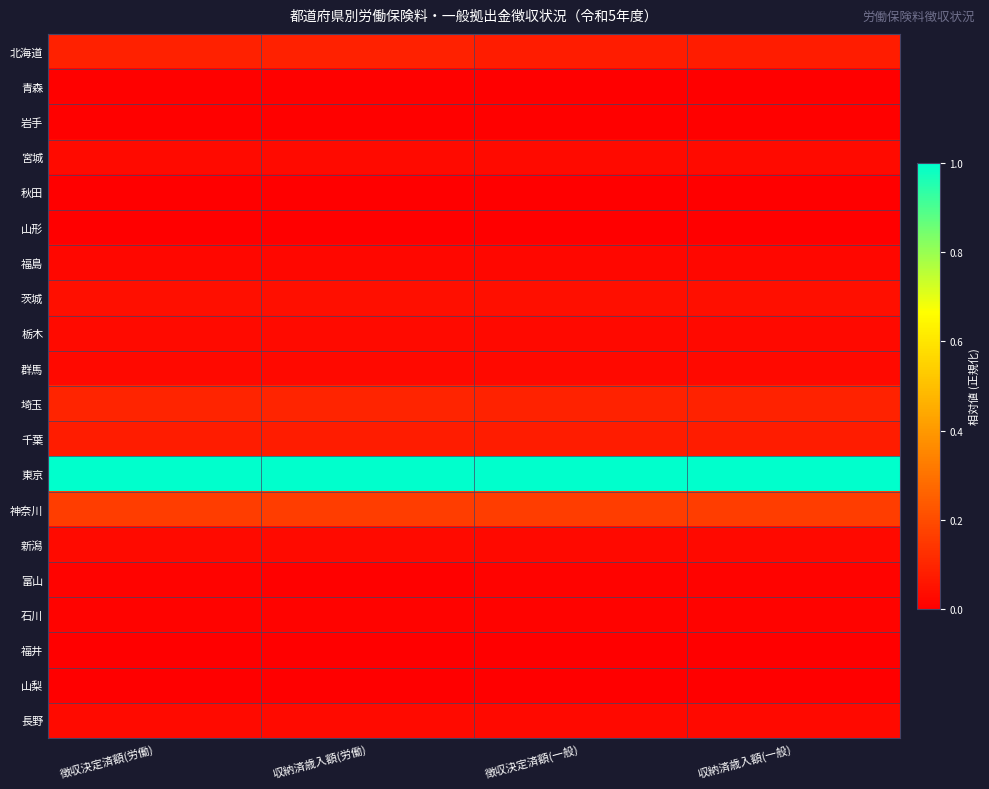

Reading left to right, extract all data points from this chart.

北海道: 徴収決定済額(労働)=0.1	収納済歳入額(労働)=0.1	徴収決定済額(一般)=0.1	収納済歳入額(一般)=0.1
青森: 徴収決定済額(労働)=0.0	収納済歳入額(労働)=0.0	徴収決定済額(一般)=0.0	収納済歳入額(一般)=0.0
岩手: 徴収決定済額(労働)=0.0	収納済歳入額(労働)=0.0	徴収決定済額(一般)=0.0	収納済歳入額(一般)=0.0
宮城: 徴収決定済額(労働)=0.0	収納済歳入額(労働)=0.0	徴収決定済額(一般)=0.0	収納済歳入額(一般)=0.0
秋田: 徴収決定済額(労働)=0.0	収納済歳入額(労働)=0.0	徴収決定済額(一般)=0.0	収納済歳入額(一般)=0.0
山形: 徴収決定済額(労働)=0.0	収納済歳入額(労働)=0.0	徴収決定済額(一般)=0.0	収納済歳入額(一般)=0.0
福島: 徴収決定済額(労働)=0.0	収納済歳入額(労働)=0.0	徴収決定済額(一般)=0.0	収納済歳入額(一般)=0.0
茨城: 徴収決定済額(労働)=0.0	収納済歳入額(労働)=0.0	徴収決定済額(一般)=0.0	収納済歳入額(一般)=0.0
栃木: 徴収決定済額(労働)=0.0	収納済歳入額(労働)=0.0	徴収決定済額(一般)=0.0	収納済歳入額(一般)=0.0
群馬: 徴収決定済額(労働)=0.0	収納済歳入額(労働)=0.0	徴収決定済額(一般)=0.0	収納済歳入額(一般)=0.0
埼玉: 徴収決定済額(労働)=0.1	収納済歳入額(労働)=0.1	徴収決定済額(一般)=0.1	収納済歳入額(一般)=0.1
千葉: 徴収決定済額(労働)=0.1	収納済歳入額(労働)=0.1	徴収決定済額(一般)=0.1	収納済歳入額(一般)=0.1
東京: 徴収決定済額(労働)=1.0	収納済歳入額(労働)=1.0	徴収決定済額(一般)=1.0	収納済歳入額(一般)=1.0
神奈川: 徴収決定済額(労働)=0.2	収納済歳入額(労働)=0.2	徴収決定済額(一般)=0.2	収納済歳入額(一般)=0.2
新潟: 徴収決定済額(労働)=0.0	収納済歳入額(労働)=0.0	徴収決定済額(一般)=0.0	収納済歳入額(一般)=0.0
富山: 徴収決定済額(労働)=0.0	収納済歳入額(労働)=0.0	徴収決定済額(一般)=0.0	収納済歳入額(一般)=0.0
石川: 徴収決定済額(労働)=0.0	収納済歳入額(労働)=0.0	徴収決定済額(一般)=0.0	収納済歳入額(一般)=0.0
福井: 徴収決定済額(労働)=0.0	収納済歳入額(労働)=0.0	徴収決定済額(一般)=0.0	収納済歳入額(一般)=0.0
山梨: 徴収決定済額(労働)=0.0	収納済歳入額(労働)=0.0	徴収決定済額(一般)=0.0	収納済歳入額(一般)=0.0
長野: 徴収決定済額(労働)=0.0	収納済歳入額(労働)=0.0	徴収決定済額(一般)=0.0	収納済歳入額(一般)=0.0